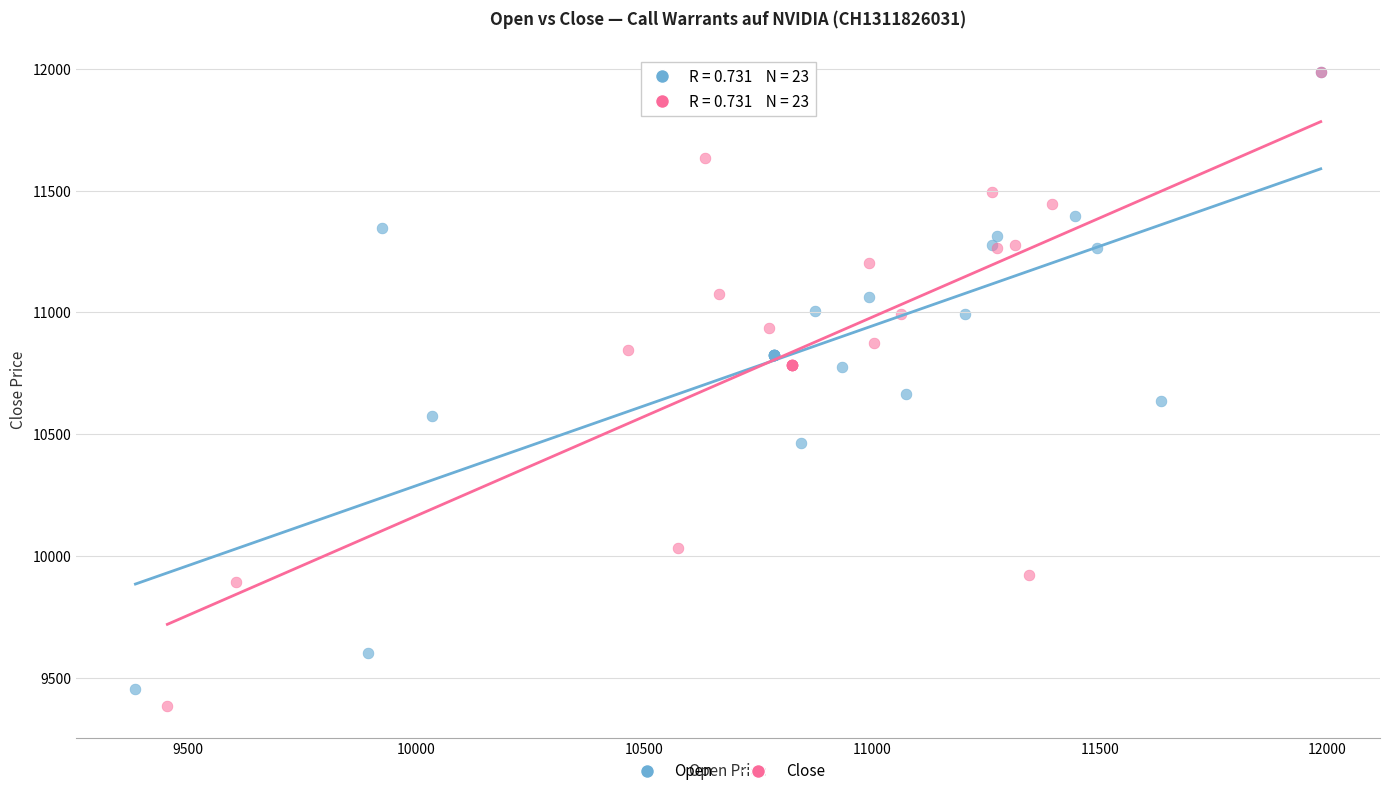

Which series has the largest Y range (max minus min)?

Close